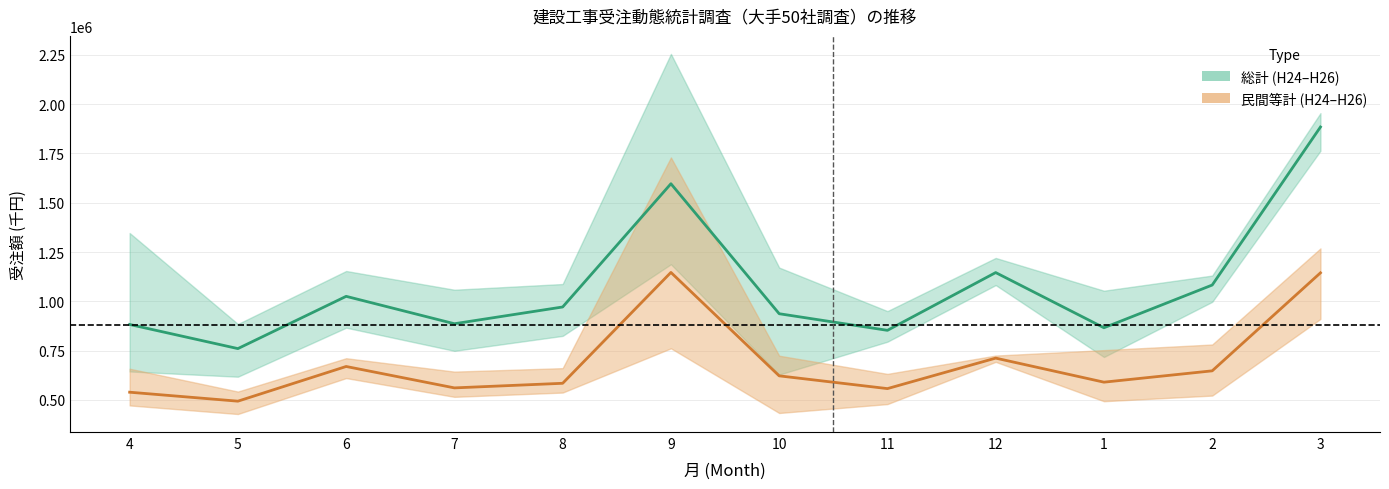

True or false: 民間等計 中央値 has a value of 539053.8 at 4.

True